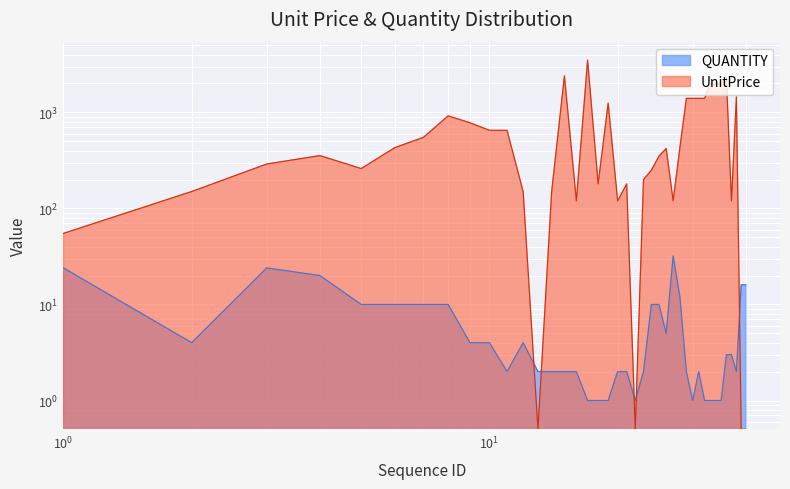

List the labels in order of QUANTITY value, smallest first.

17, 18, 19, 22, 30, 32, 33, 34, 35, 11, 13, 14, 15, 16, 20, 21, 23, 29, 31, 38, 36, 37, 2, 9, 10, 12, 26, 5, 6, 7, 8, 24, 25, 28, 39, 40, 4, 1, 3, 27